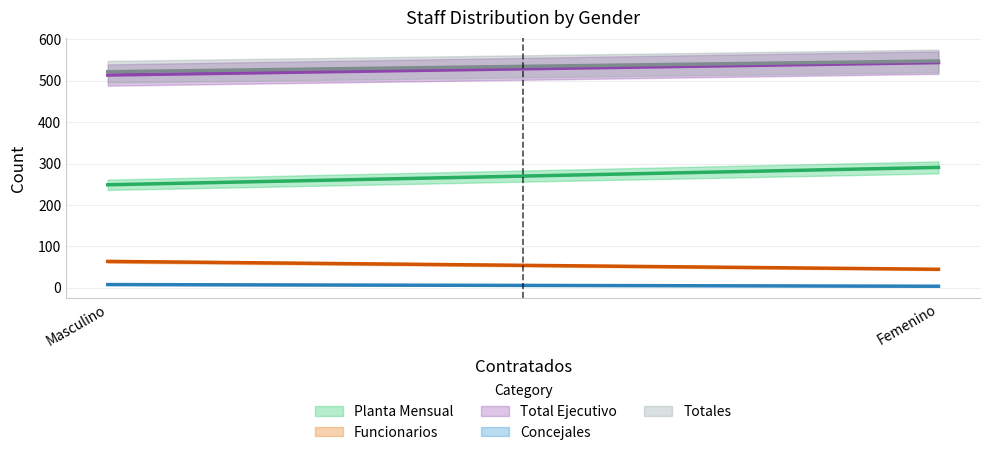

What are all the series names shown in the legend?

Planta Mensual, Funcionarios, Total Ejecutivo, Concejales, Totales